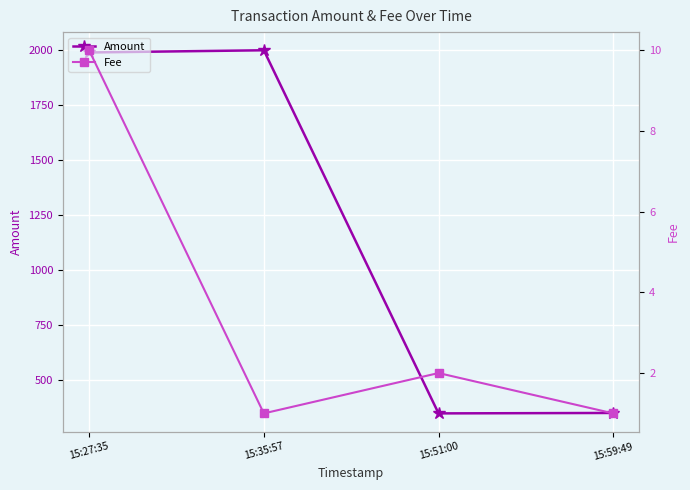

At which label does Amount reach its peak?

15:35:57